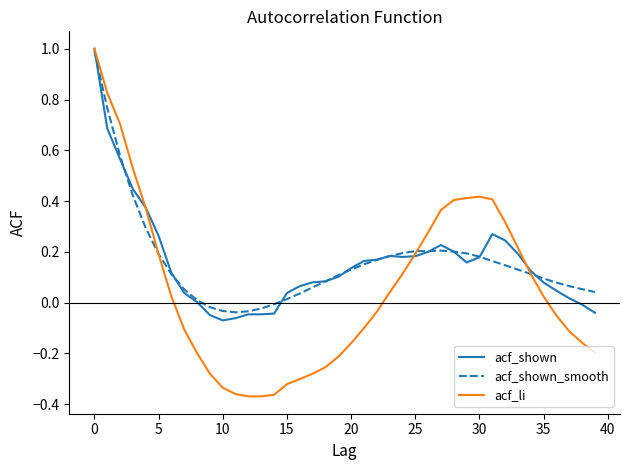

What is the maximum value for acf_shown?

1.0